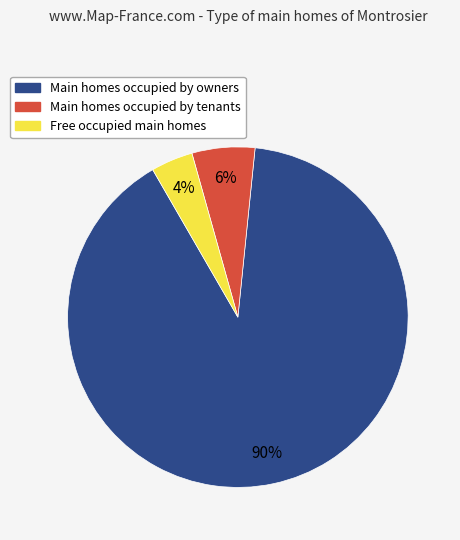

Is there a majority slice in this chart?

Yes